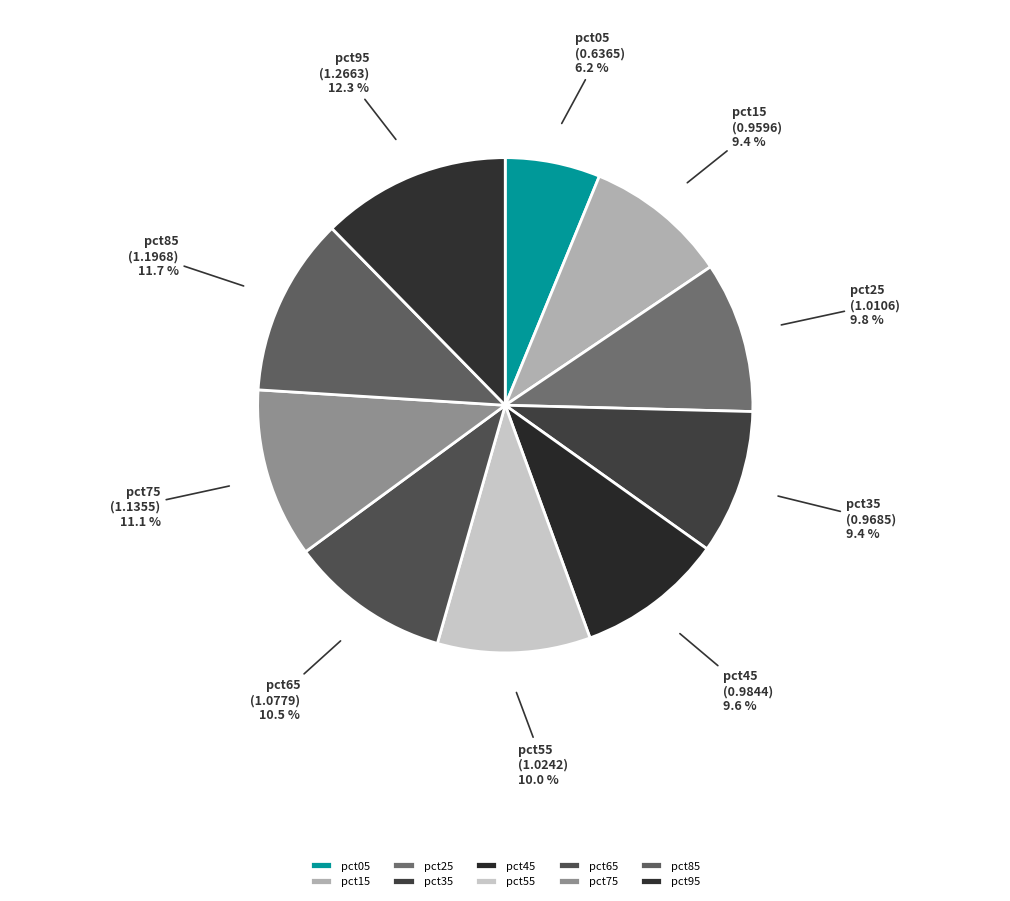

What is the ratio of the value at pct35 to the value at pct25?

1.0